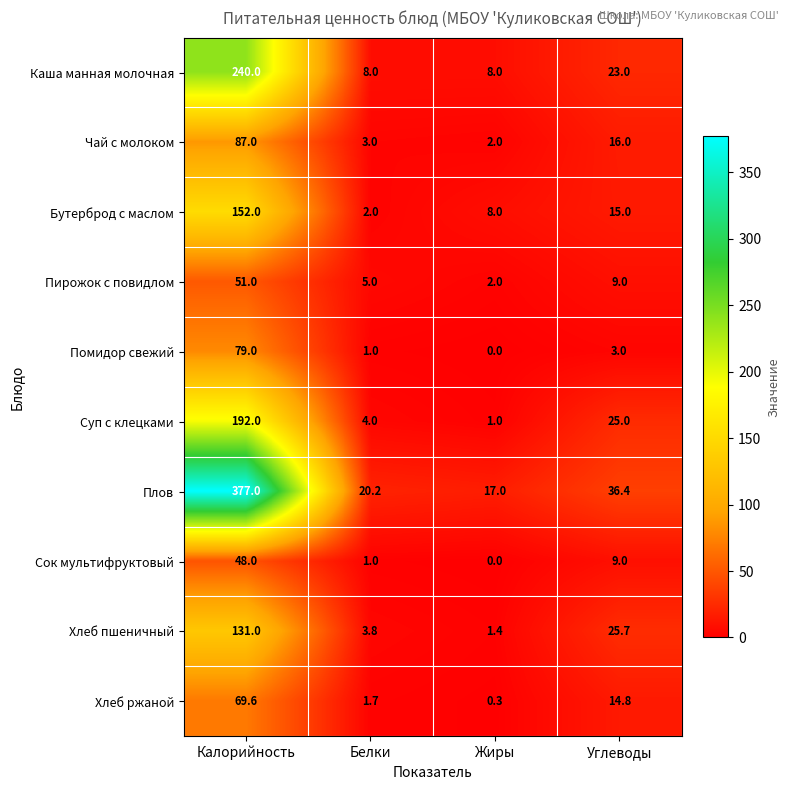

The Помидор свежий series shows 3.0 at Углеводы. True or false?

True